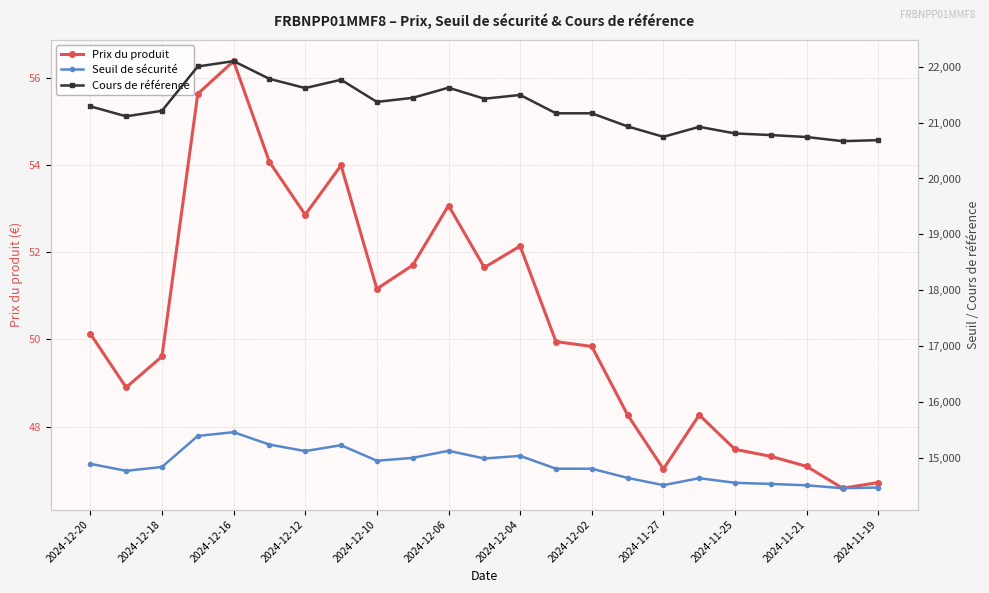

How many data points does each series have?

23